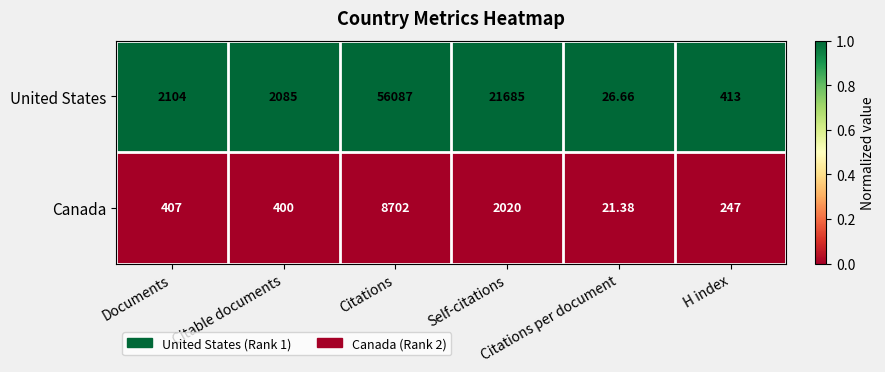

Rank the series by their maximum value, from lowest to highest.

Canada, United States